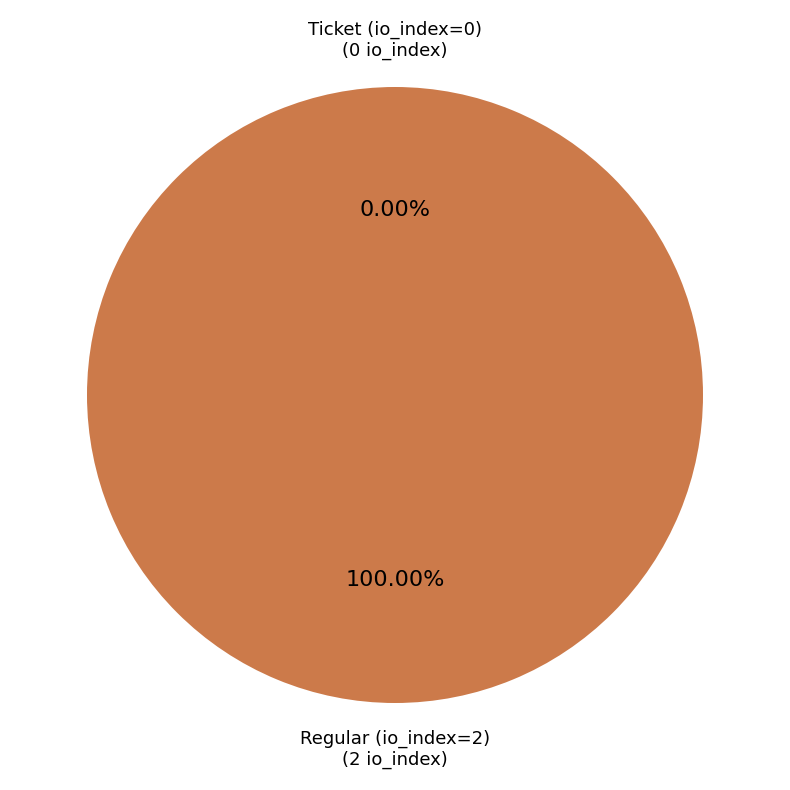

Is Ticket (io_index=0) the majority of the pie?

No